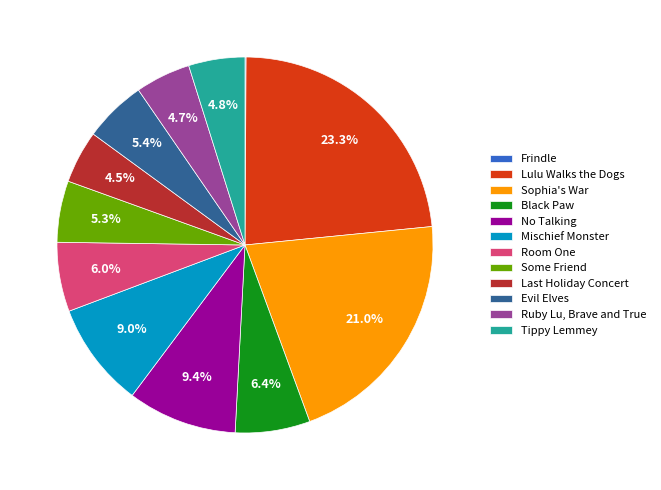

Is there any slice that represents more than half of the pie?

No